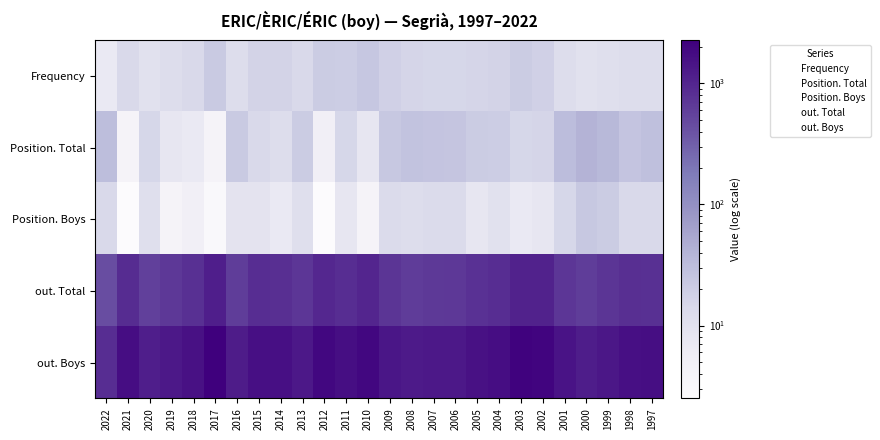

At how many categories does at least one series exceed 451?

26